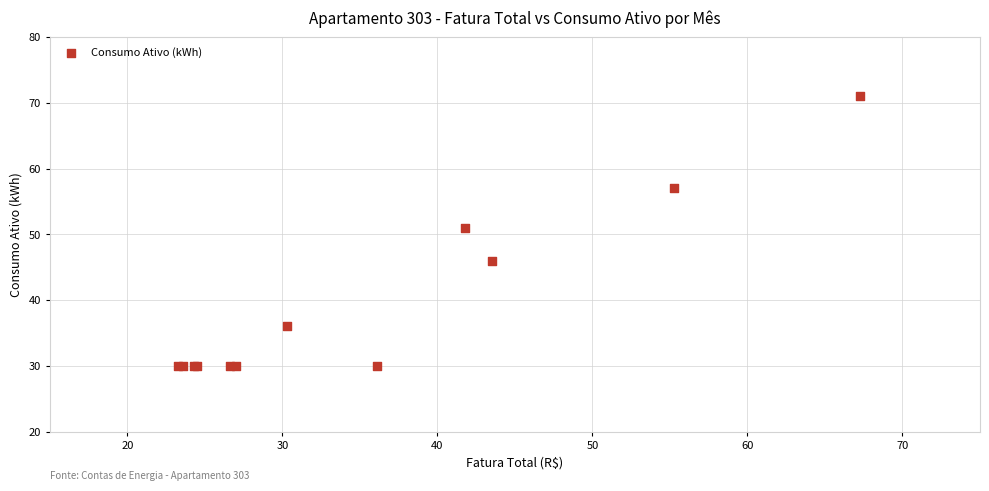

What Y value in the scatter plot is closest to 50?

51